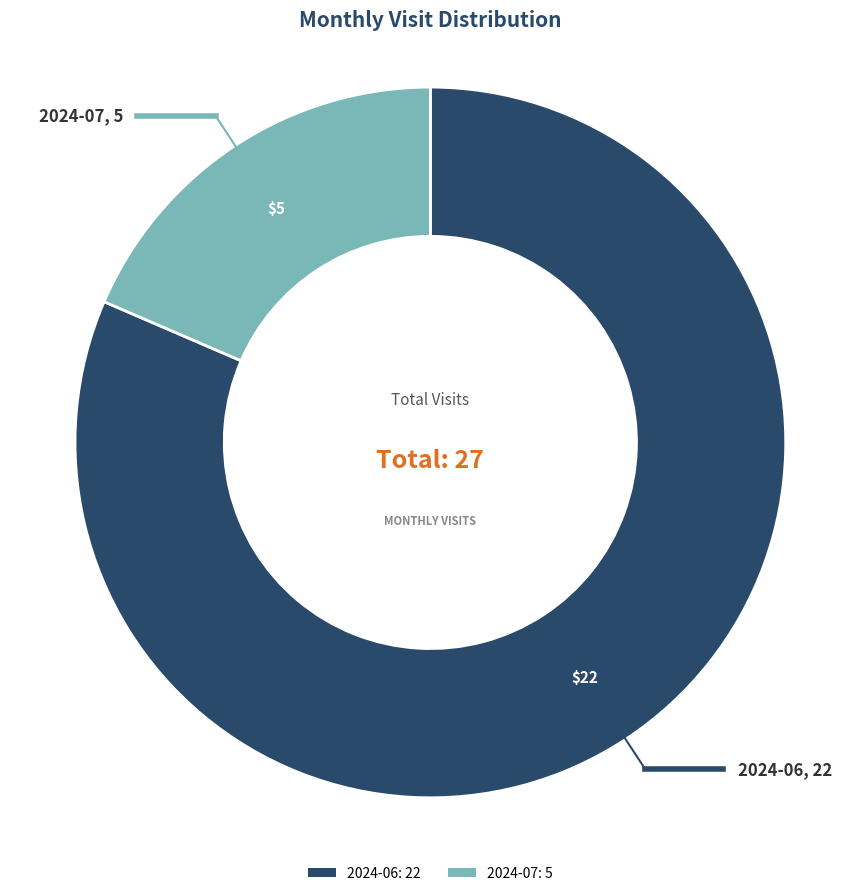

What is the majority slice?

2024-06